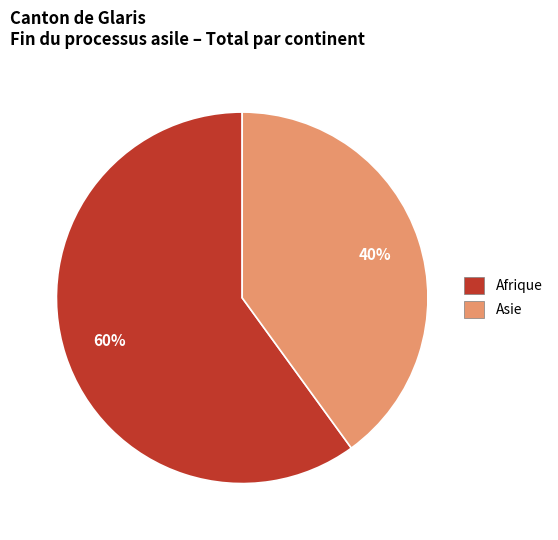

How many segments does this pie chart have?

2